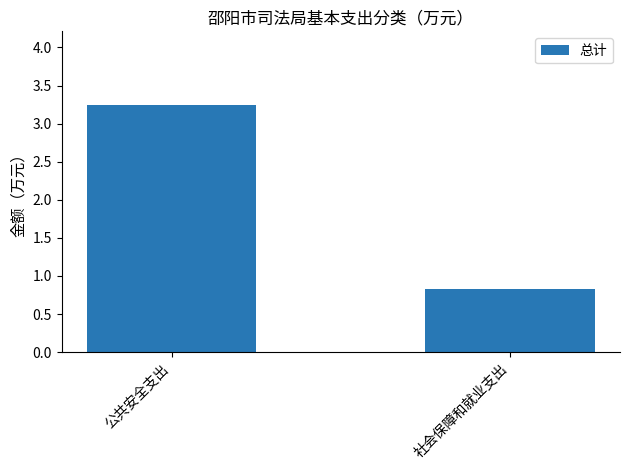

The value at 社会保障和就业支出 is 0.4. True or false?

False